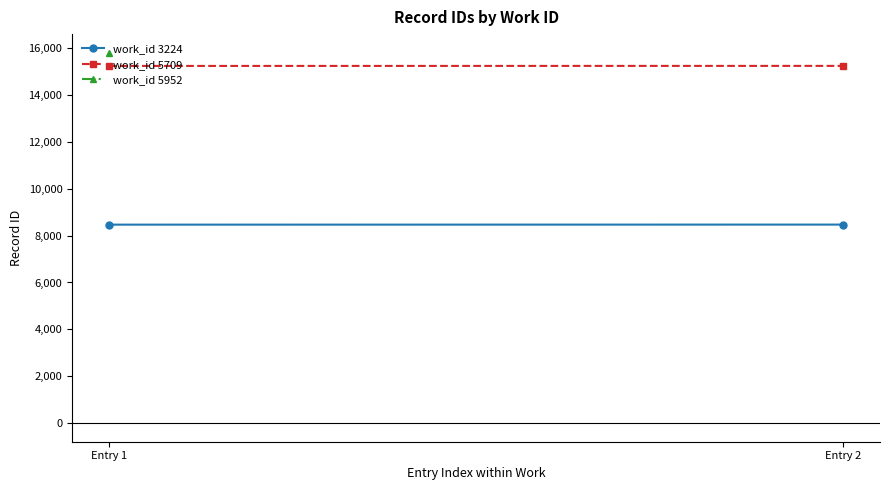

True or false: work_id 5709 has a value of 21829 at Entry 2.

False